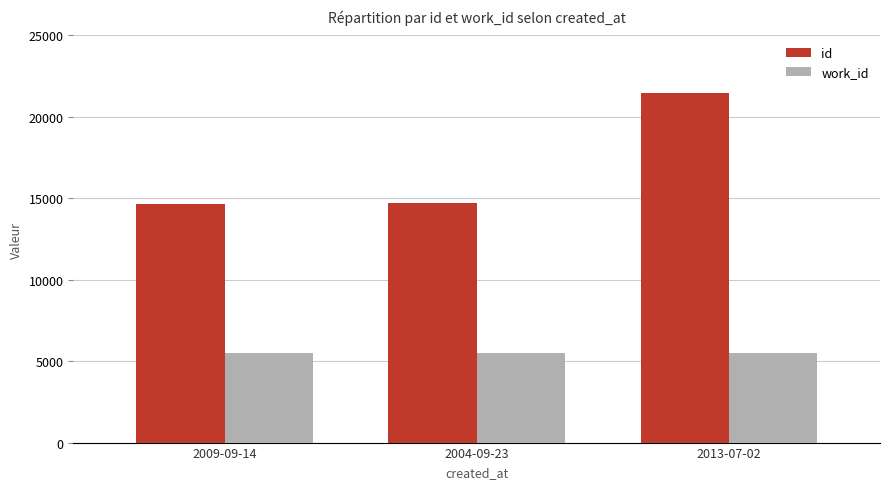

What is the label of the 3rd bar from the right?

2009-09-14